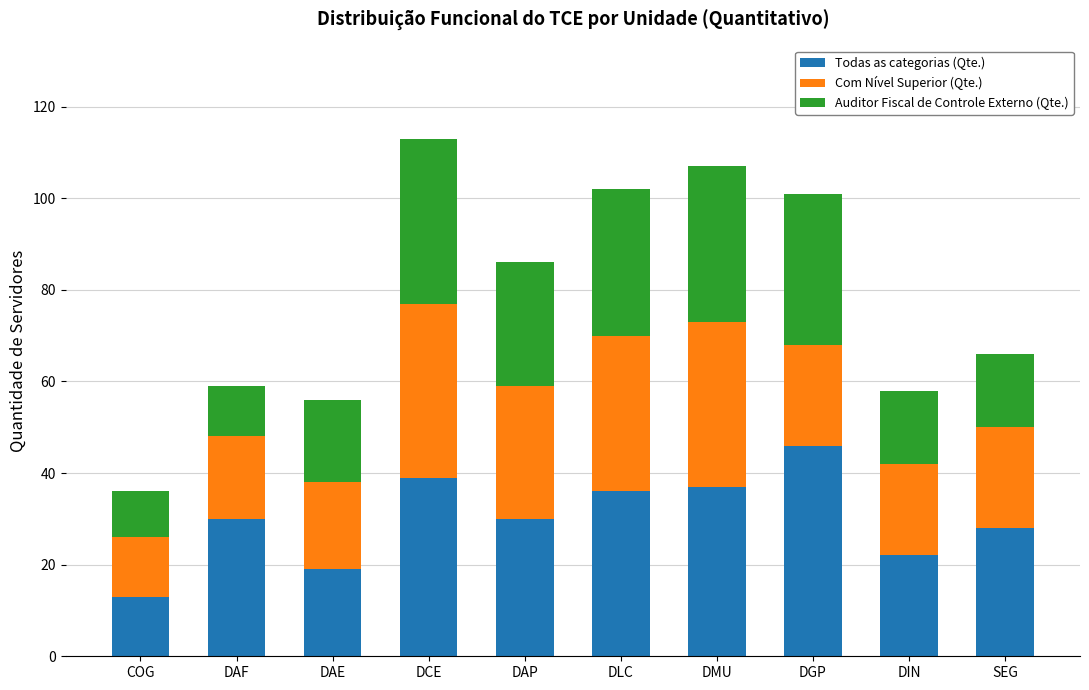

What is the sum of the Todas as categorias (Qte.) values at DIN and DAP?

52